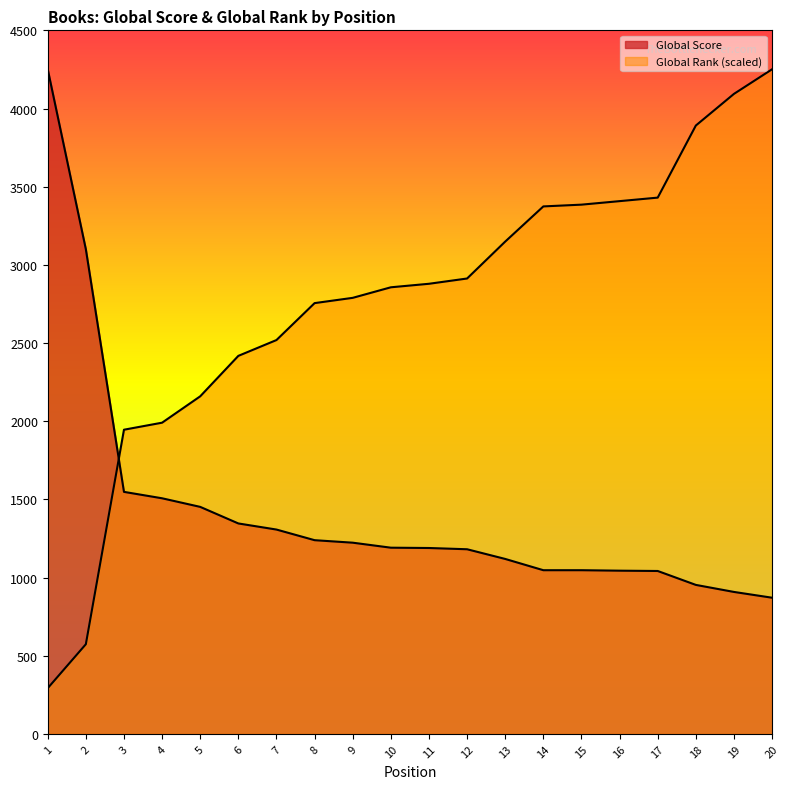

How many distinct data groups are displayed?

2